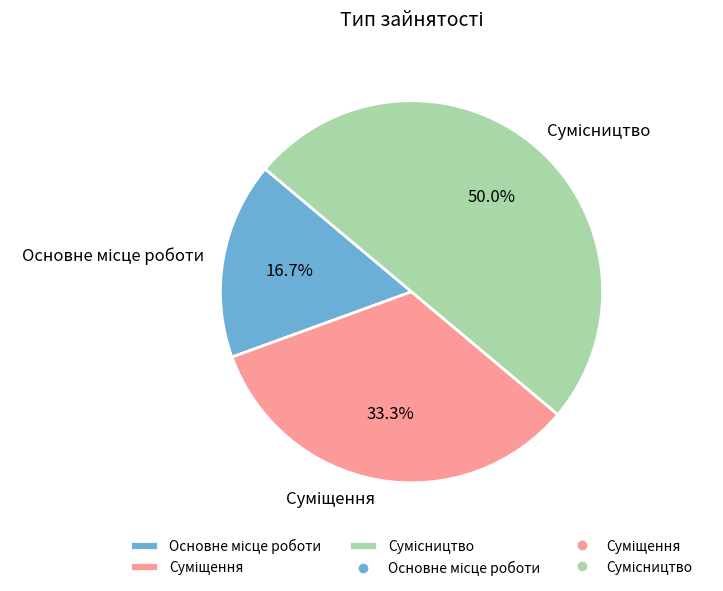

To the nearest percent, what is the average slice percentage?

33%